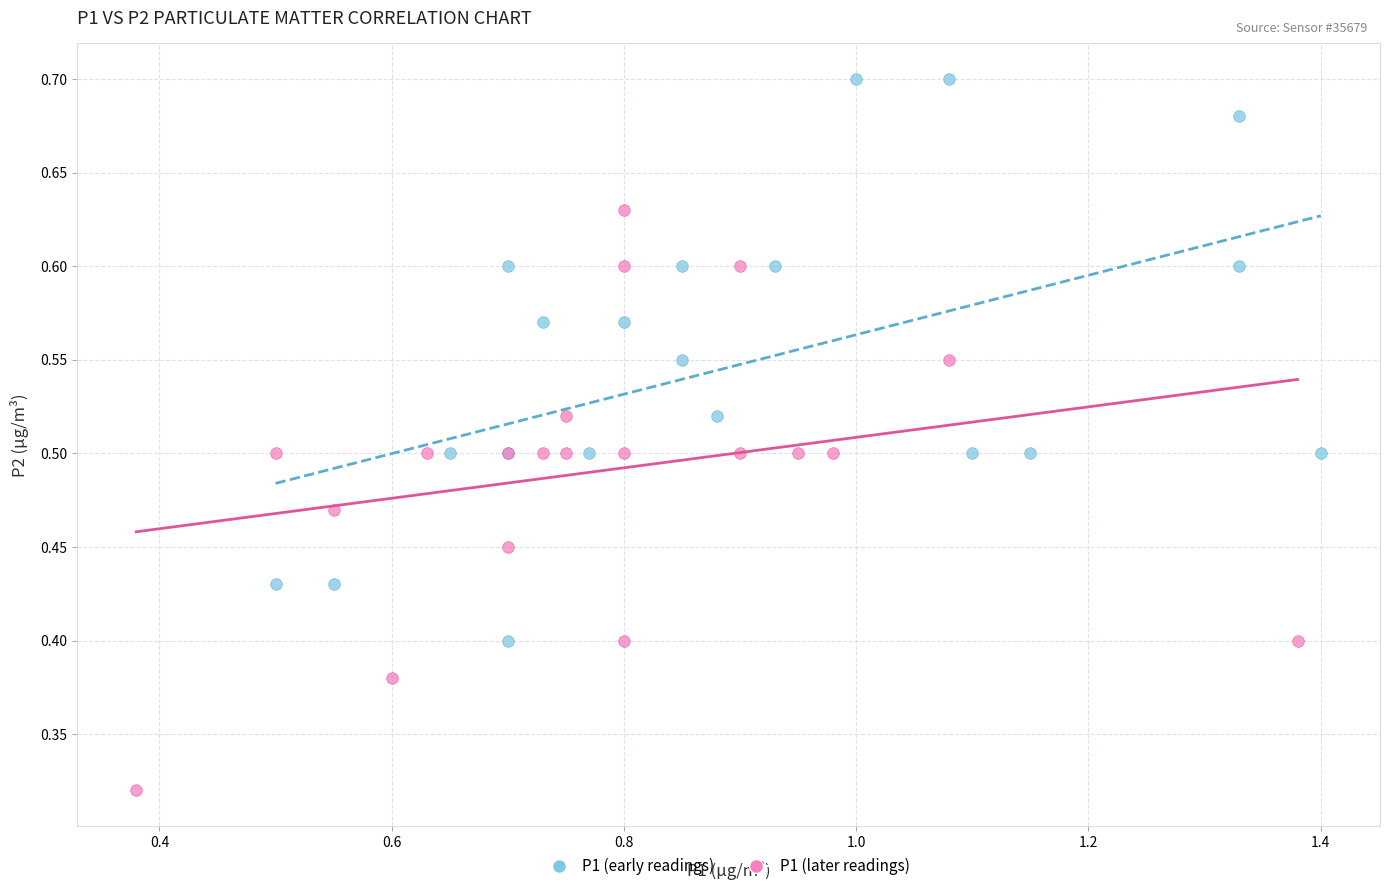

Which series has the largest Y range (max minus min)?

P1 (later readings)